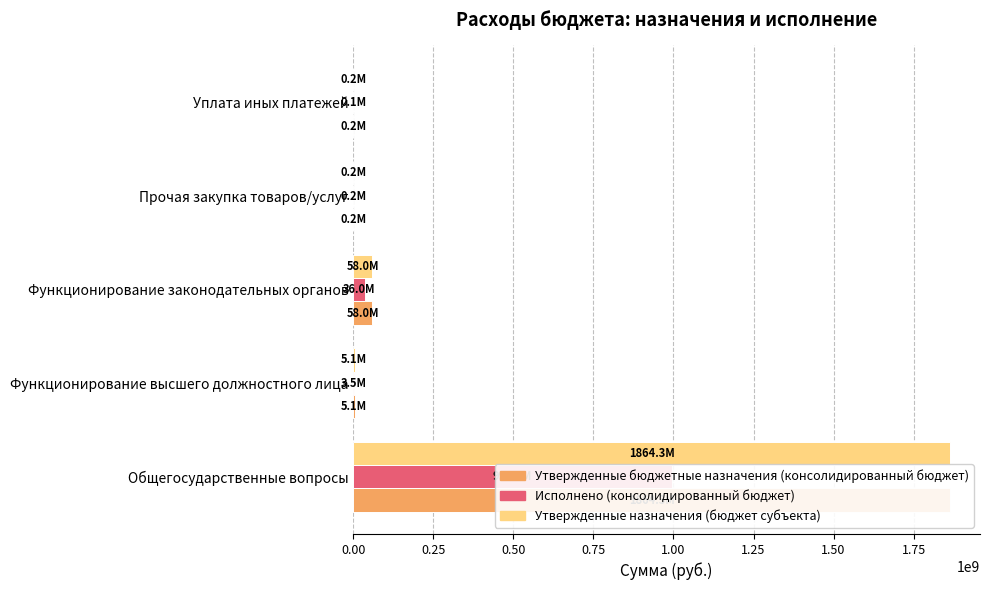

Reading left to right, extract all data points from this chart.

Утвержденные бюджетные назначения (консолидированный бюджет): 1864321574.9	5069080.0	57982945.0	210000.0	236180.0
Исполнено (консолидированный бюджет): 995099504.5	3538869.2	35982801.6	154800.0	132665.9
Утвержденные назначения (бюджет субъекта): 1864321574.9	5069080.0	57982945.0	210000.0	236180.0